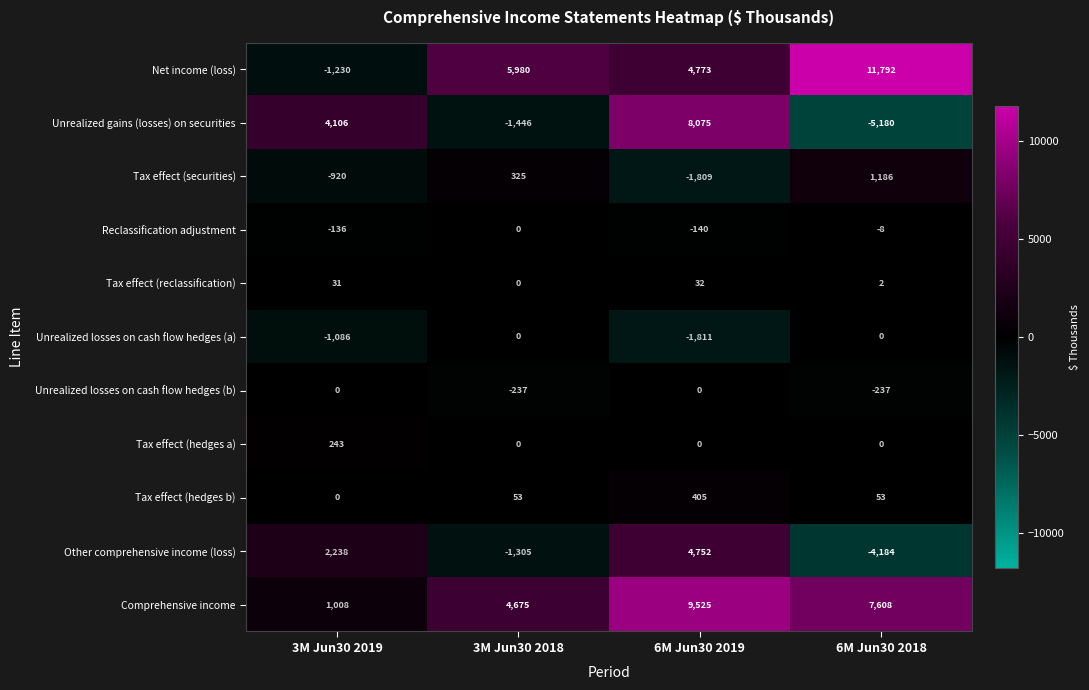

Count the number of categories in the chart.

4